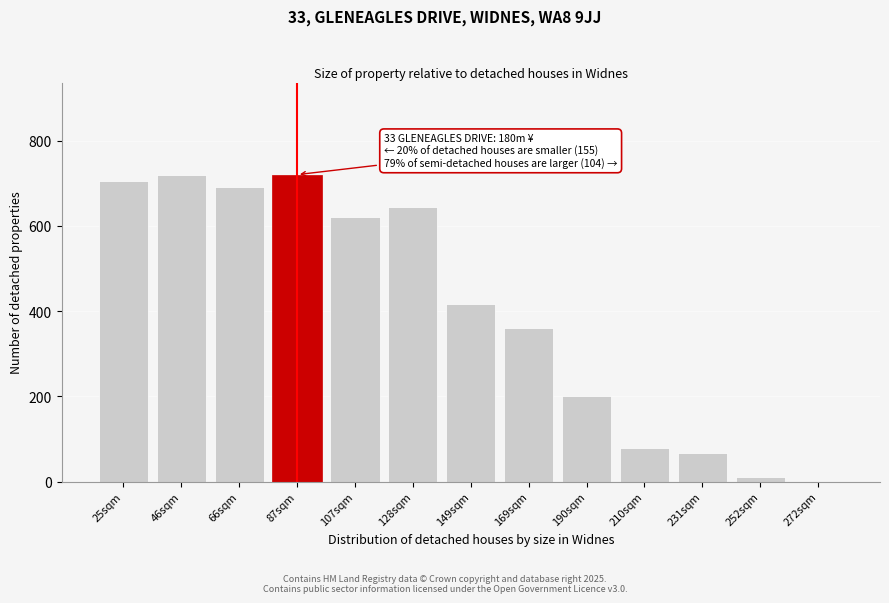

Reading left to right, transcribe all the data shown in this chart.

25sqm=704	46sqm=720	66sqm=692	87sqm=720	107sqm=620	128sqm=644	149sqm=416	169sqm=360	190sqm=200	210sqm=80	231sqm=68	252sqm=12	272sqm=0